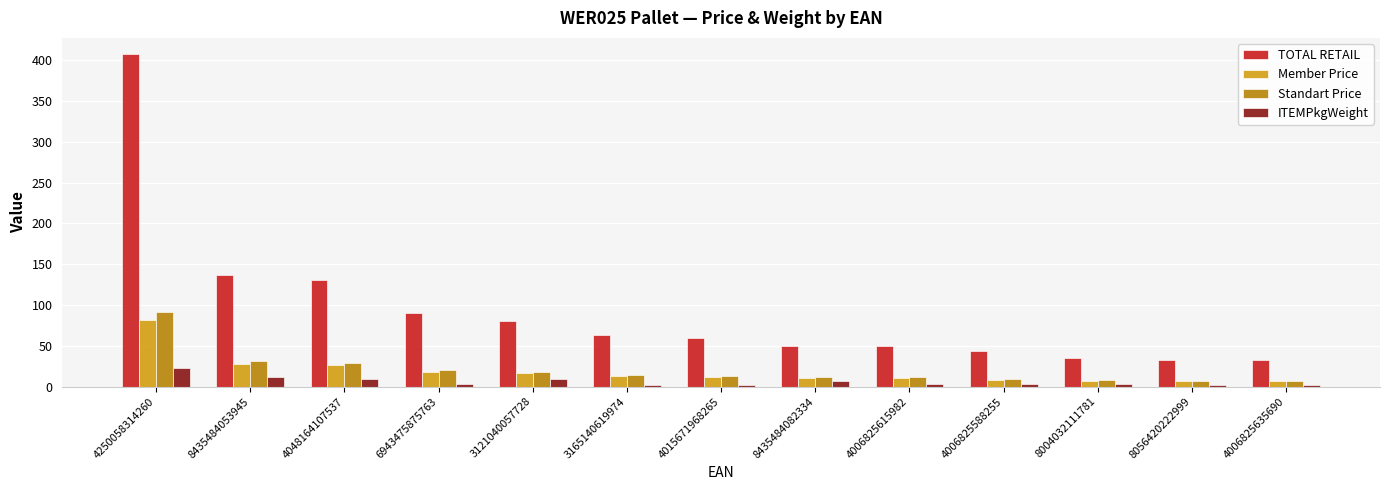

True or false: Member Price has a value of 10.0 at 4006825615982.

True